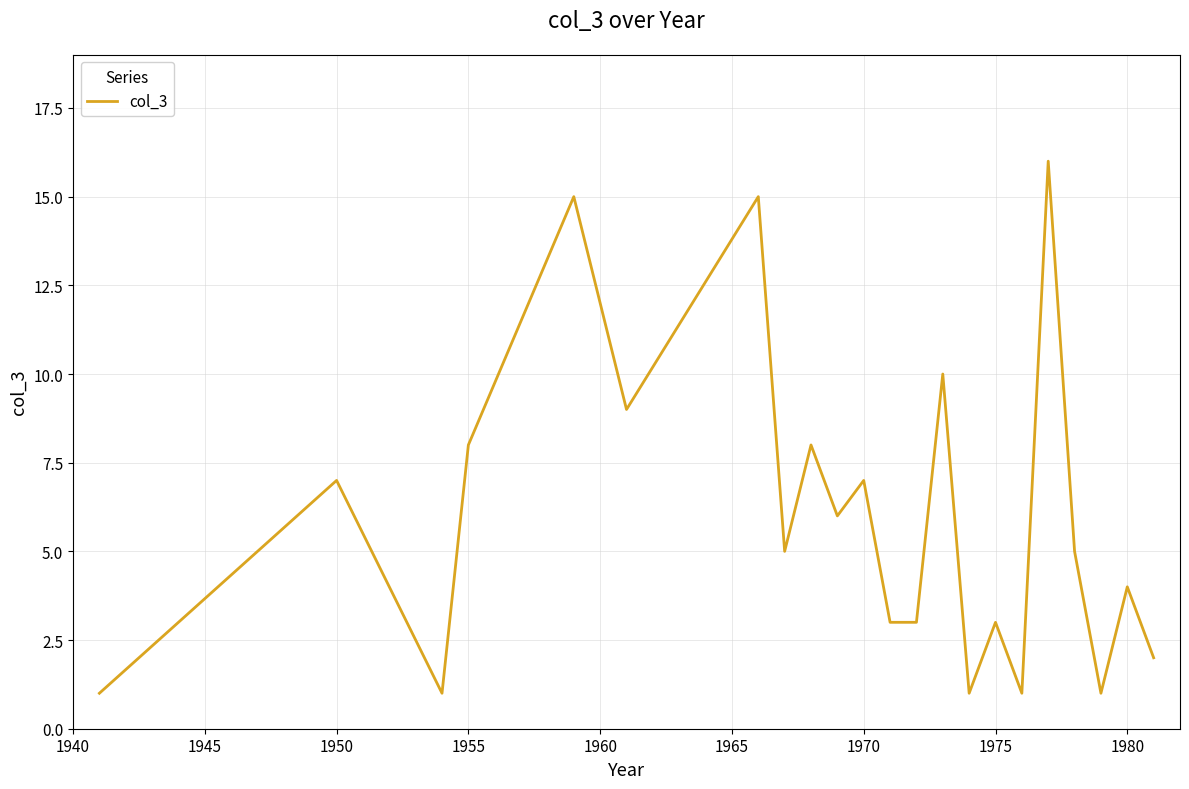

What is the difference between the maximum and minimum values?

15